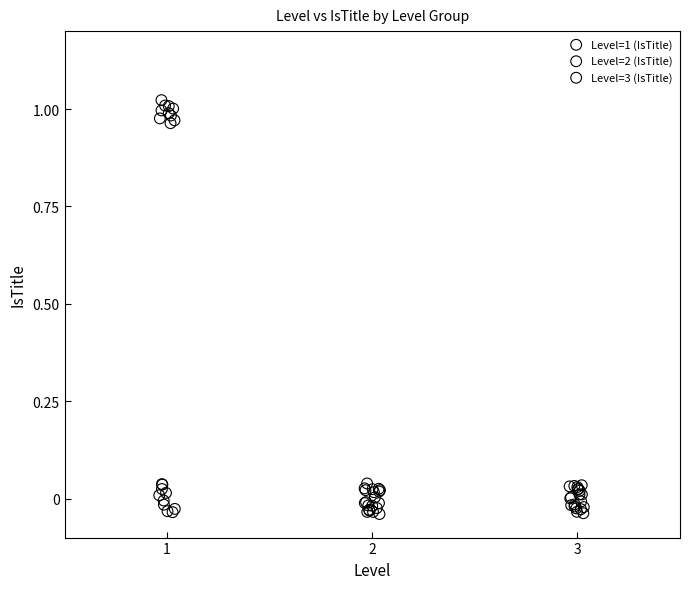

Which series has the largest Y range (max minus min)?

Level=1 (IsTitle)